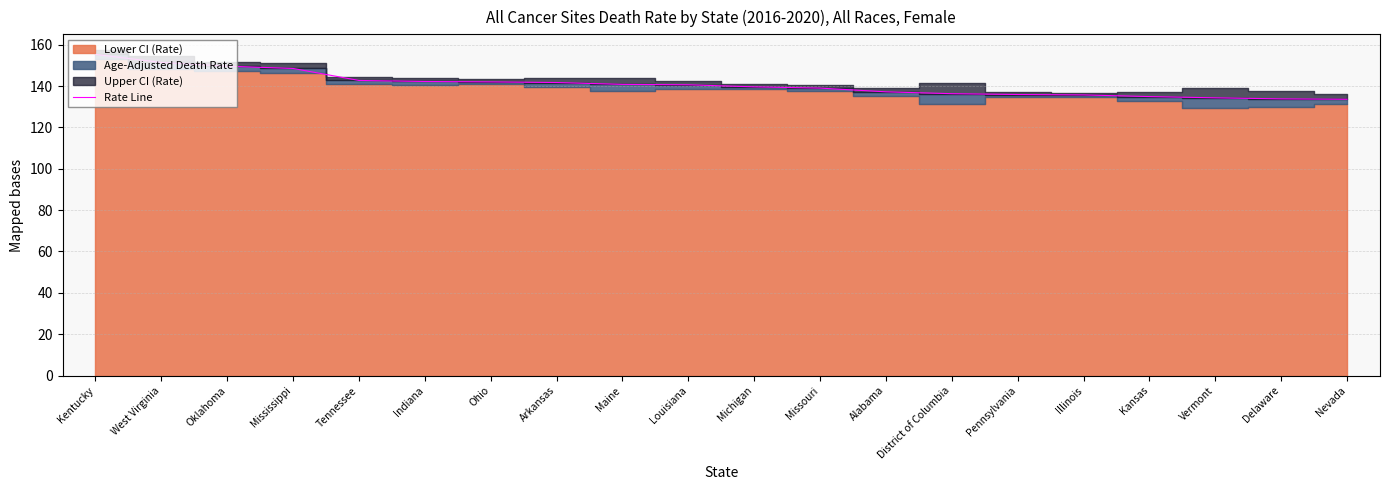

What is the smallest value displayed?

133.6